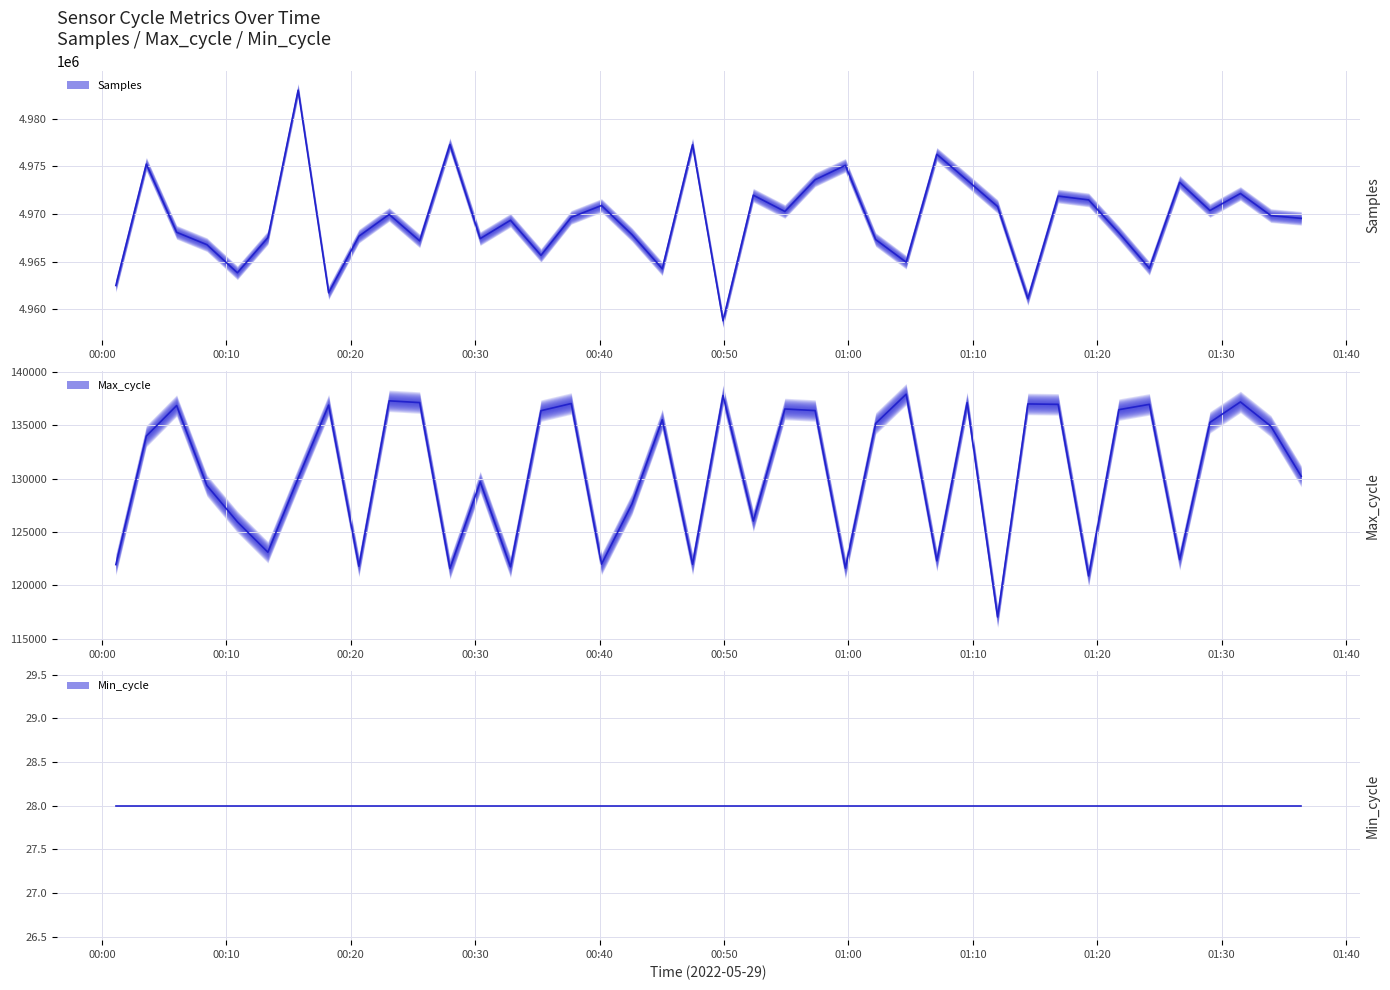

At how many categories does at least one series exceed 1070260?

40